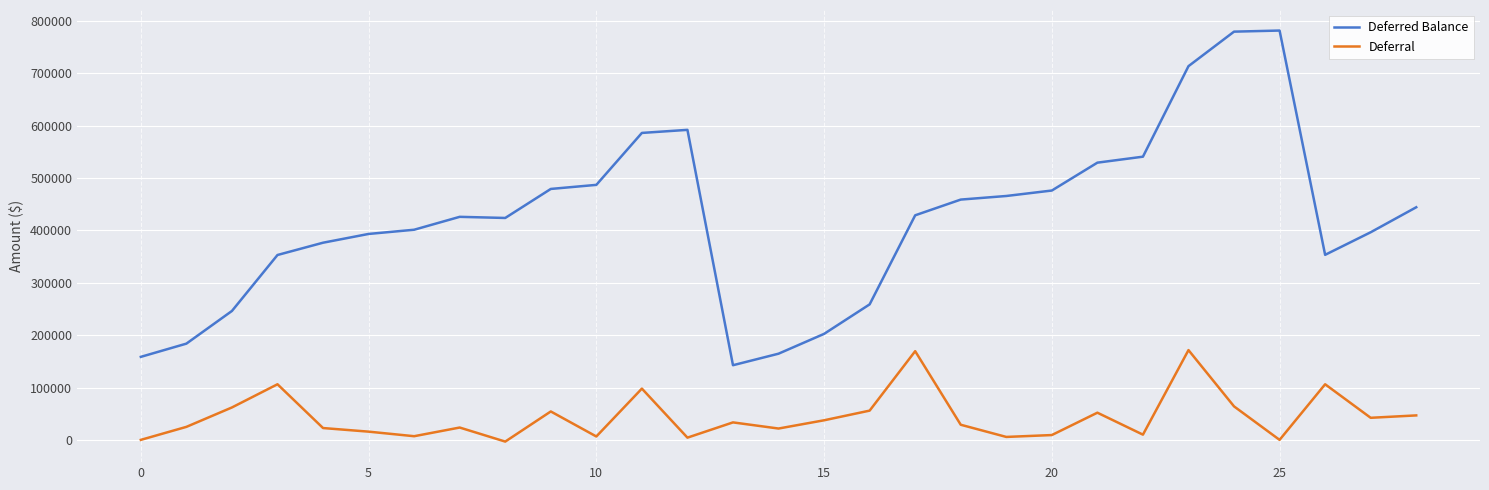

Which series has the largest total across all categories?

Deferred Balance